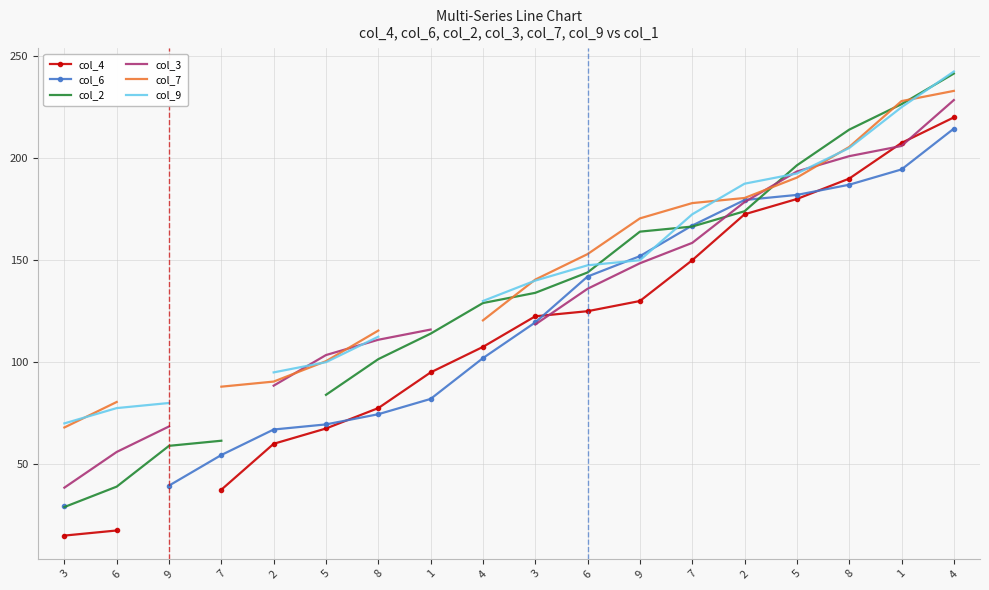

How many values in col_2 are above zero?

17